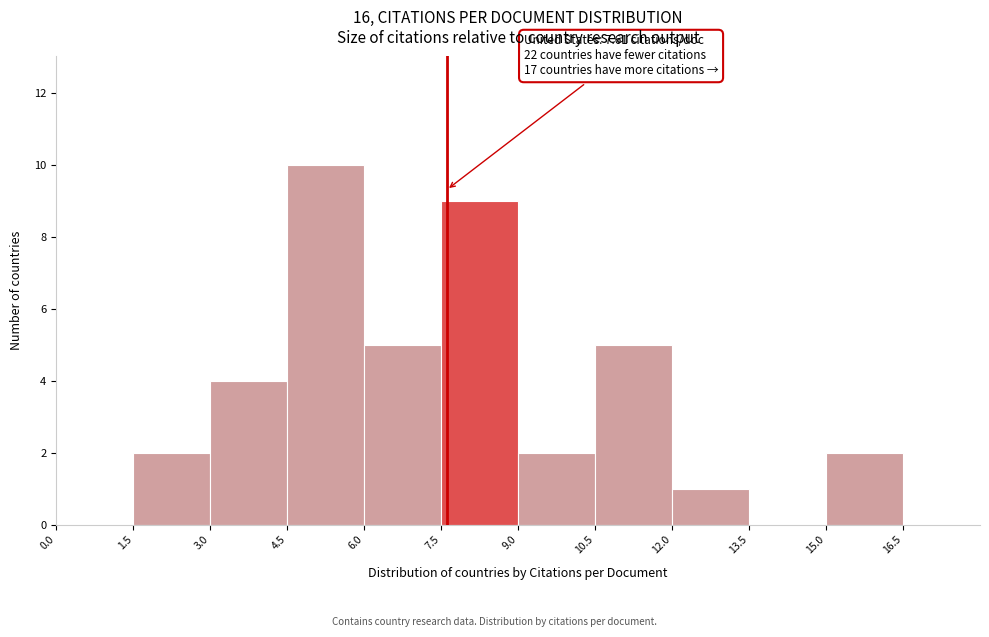

Over which range of the x-axis is the bar tallest?

4.5 to 6.0